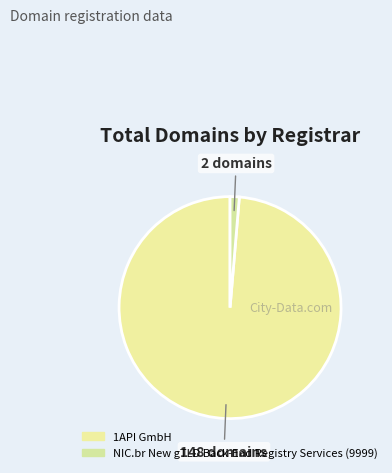

Which slice is the largest?

1API GmbH